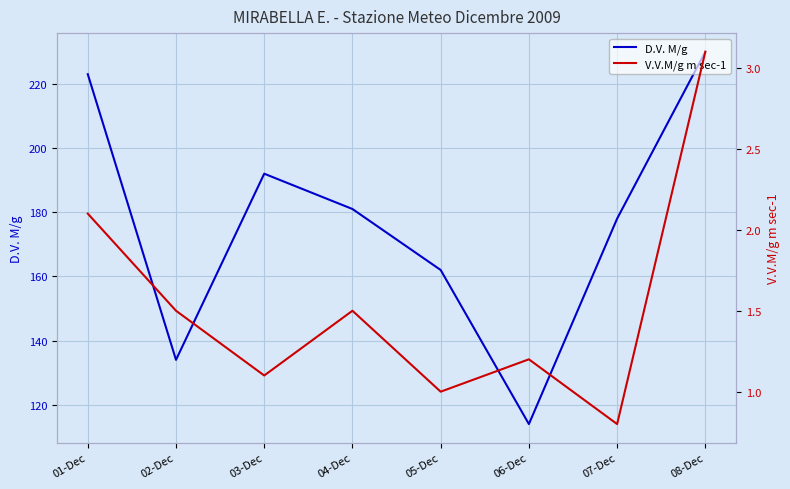

Reading right to left, list all the values displayed in this chart.

D.V. M/g: 08-Dec=230.0	07-Dec=178.0	06-Dec=114.0	05-Dec=162.0	04-Dec=181.0	03-Dec=192.0	02-Dec=134.0	01-Dec=223.0
V.V.M/g m sec-1: 08-Dec=3.1	07-Dec=0.8	06-Dec=1.2	05-Dec=1.0	04-Dec=1.5	03-Dec=1.1	02-Dec=1.5	01-Dec=2.1